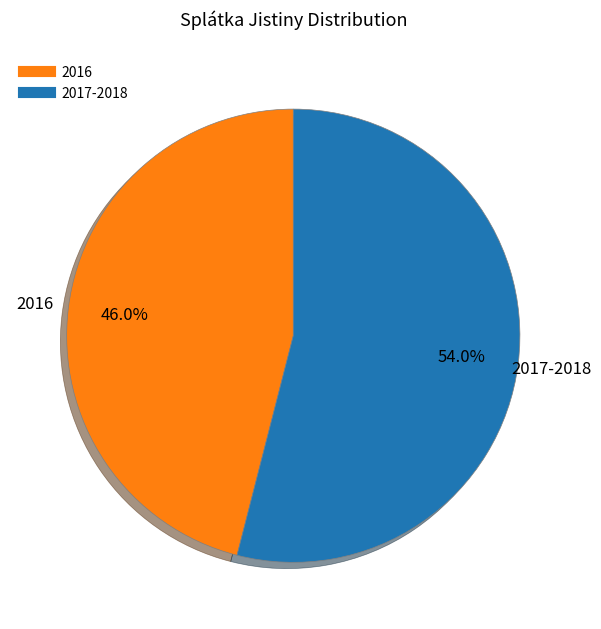

Is there a majority slice in this chart?

Yes